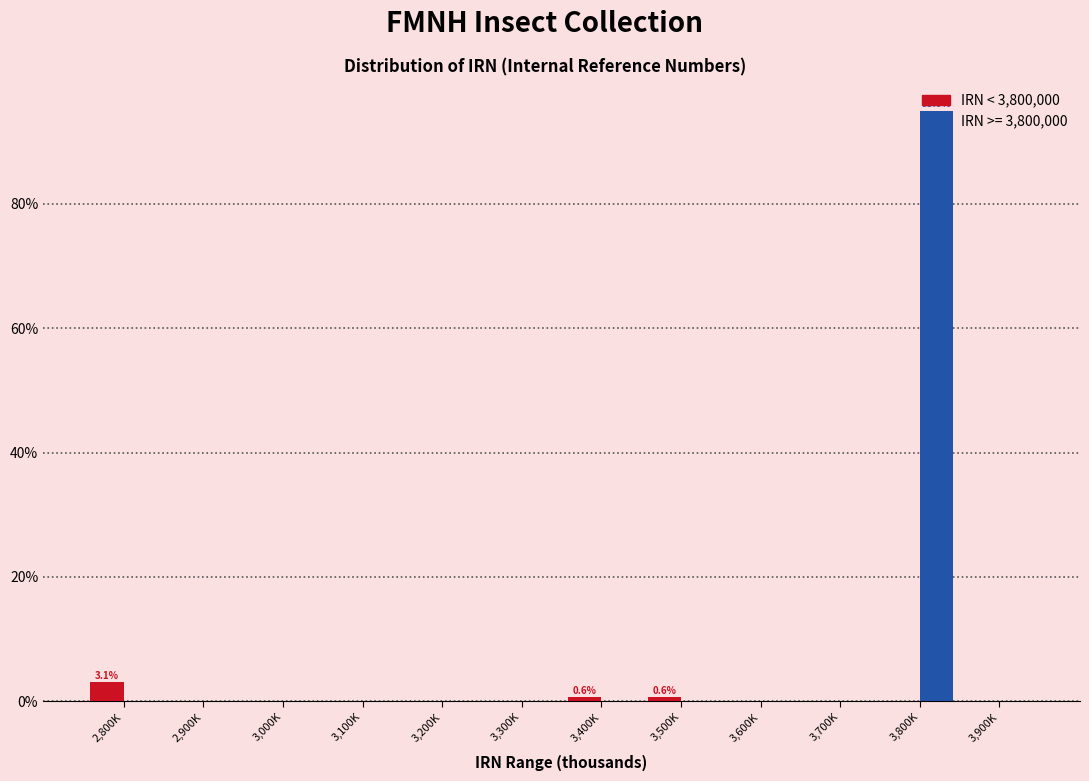

What are all the series names shown in the legend?

IRN < 3,800,000, IRN >= 3,800,000